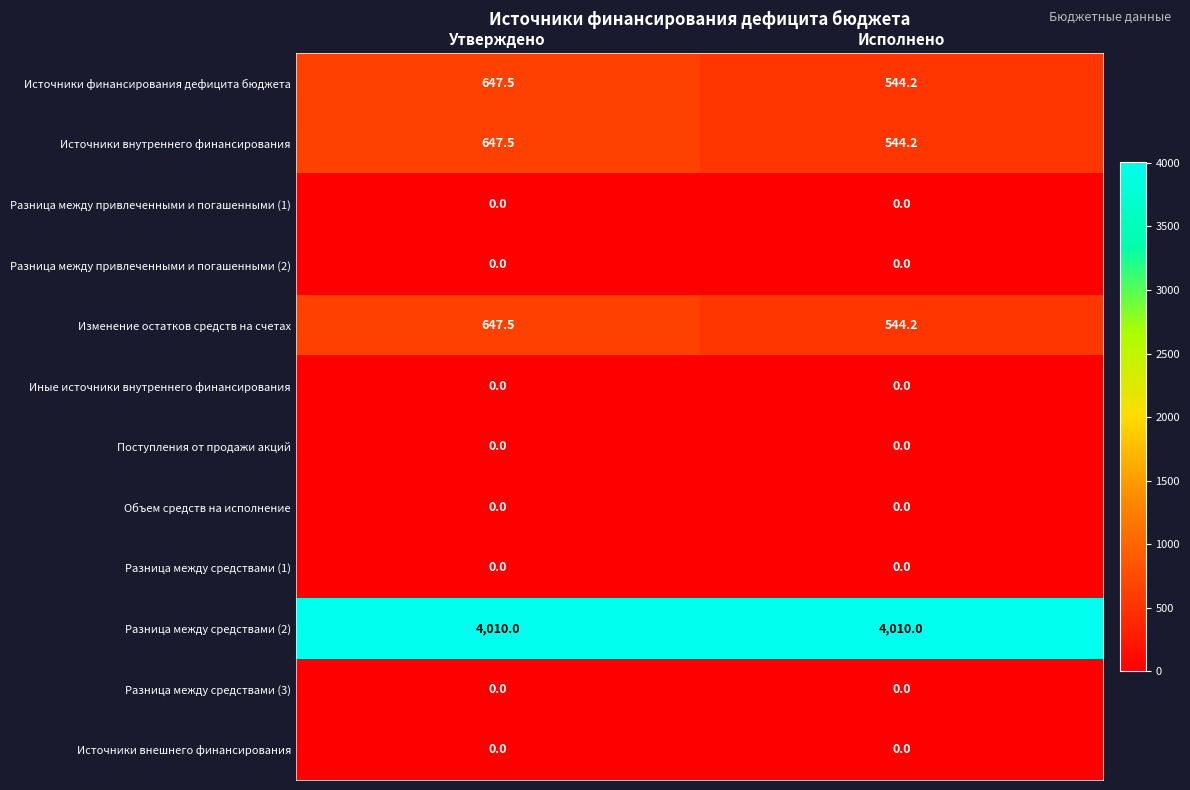

What is the maximum value shown in the chart?

4010.0